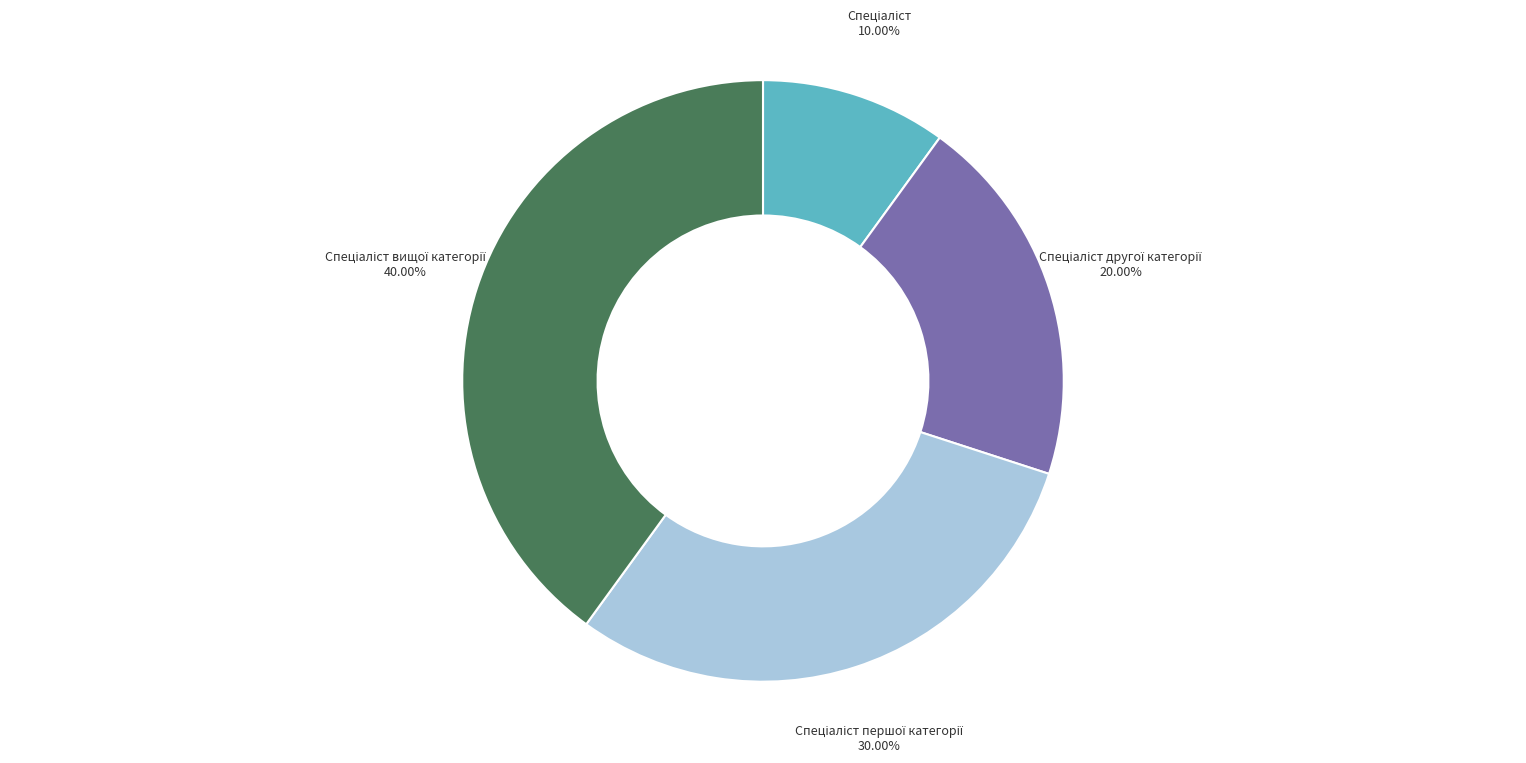

Does any single category account for the majority?

No